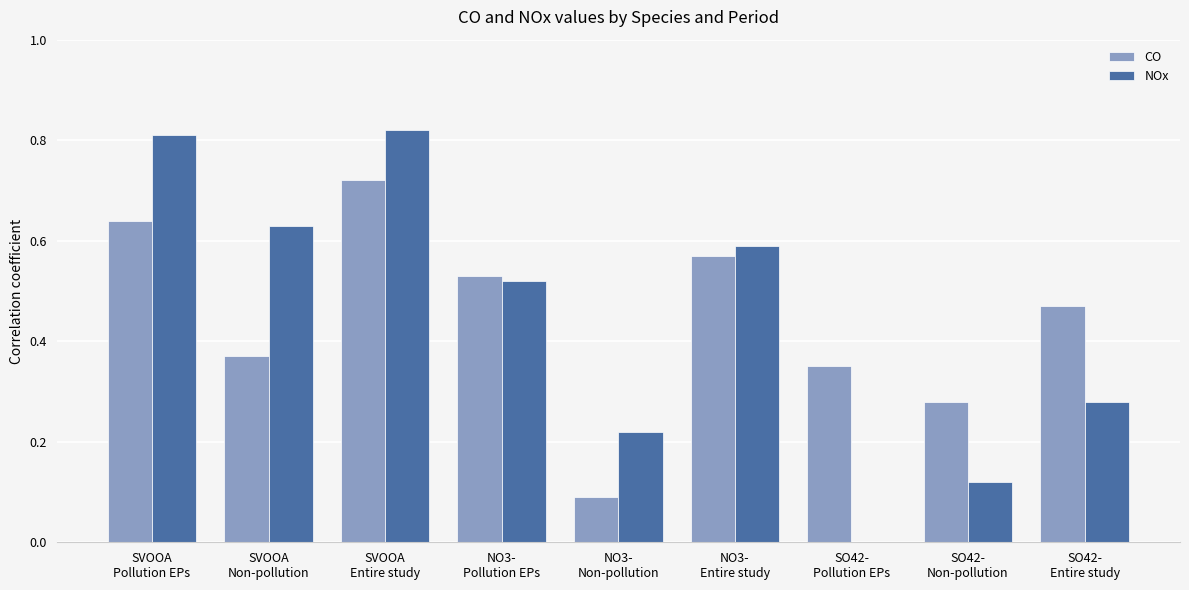

What is the sum of all CO values?

4.0